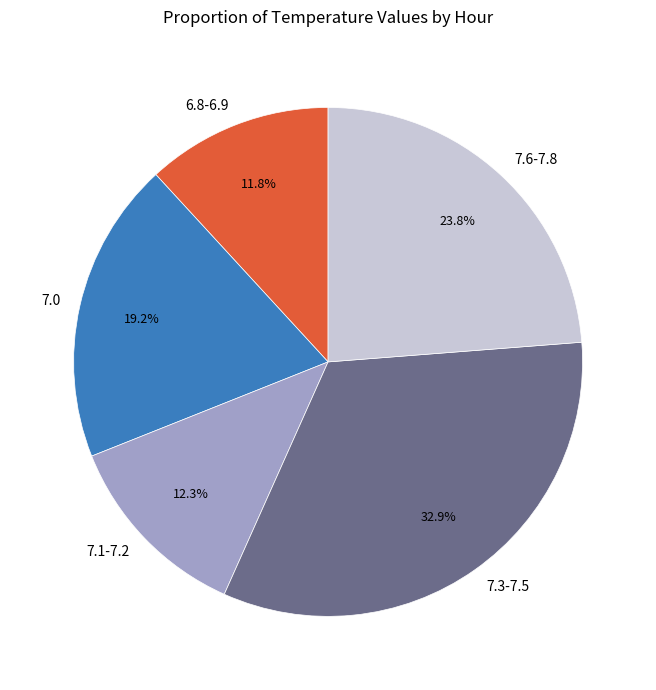

What is the ratio of the value at 7.6-7.8 to the value at 7.3-7.5?

0.7